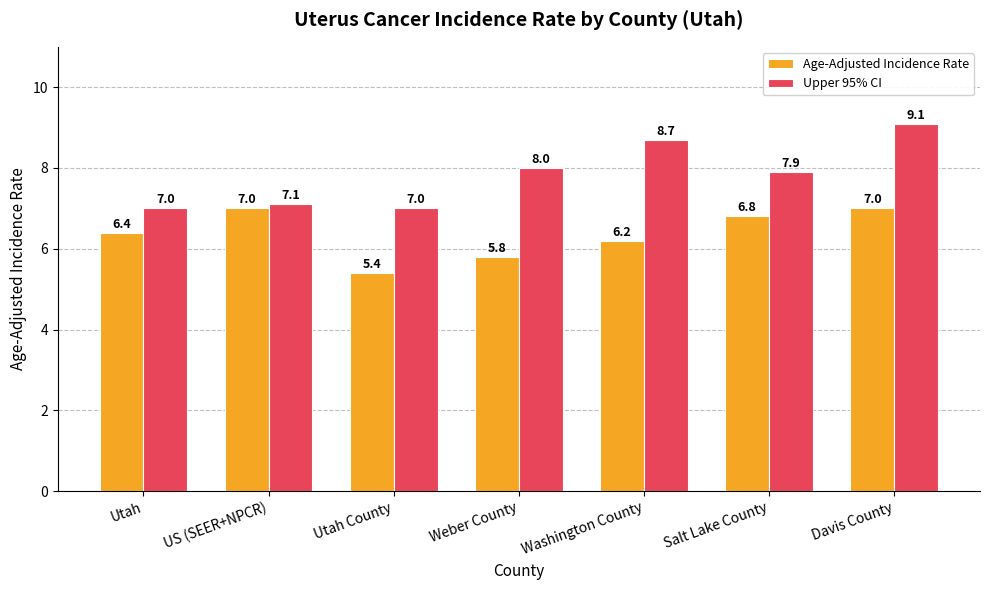

Is the value of Upper 95% CI at US (SEER+NPCR) greater than the value of Age-Adjusted Incidence Rate at US (SEER+NPCR)?

Yes